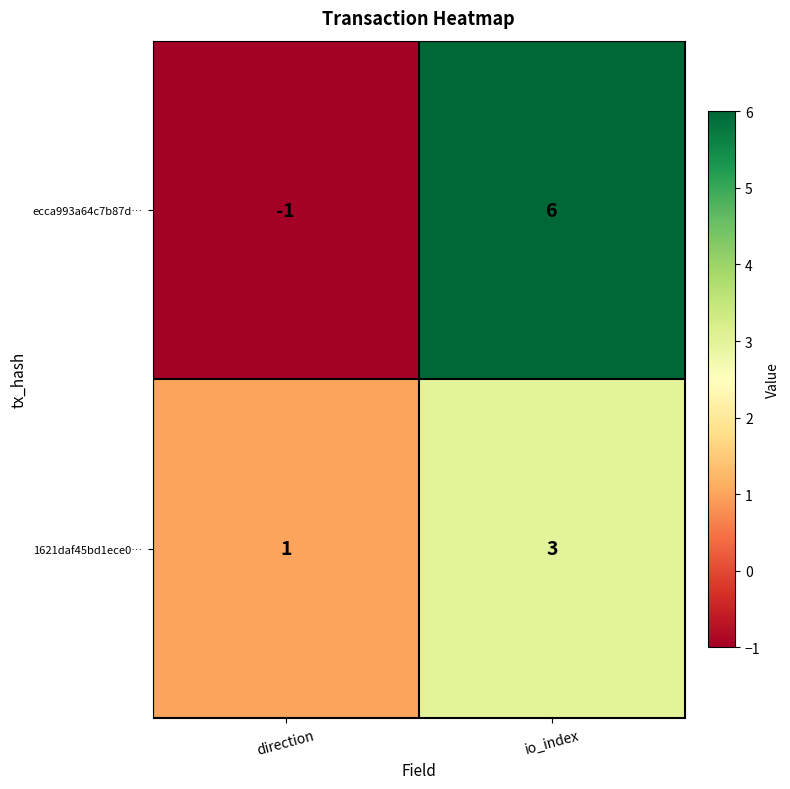

Reading left to right, extract all data points from this chart.

ecca993a64c7b87d…: -1	6
1621daf45bd1ece0…: 1	3